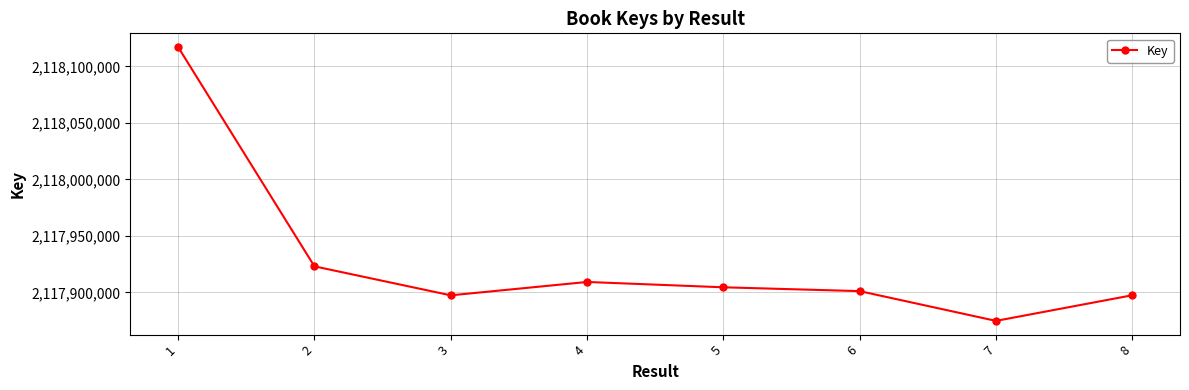

Between 1 and 2, which is larger?

1